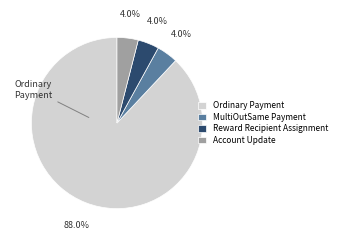

To the nearest percent, what is the difference between the Account Update and Ordinary Payment slice percentages?

84%